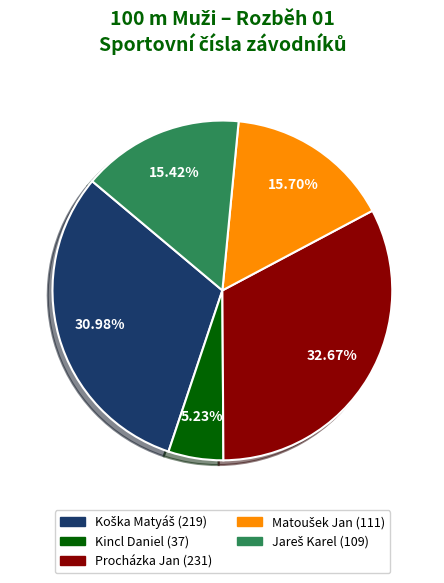

Does any single category account for the majority?

No